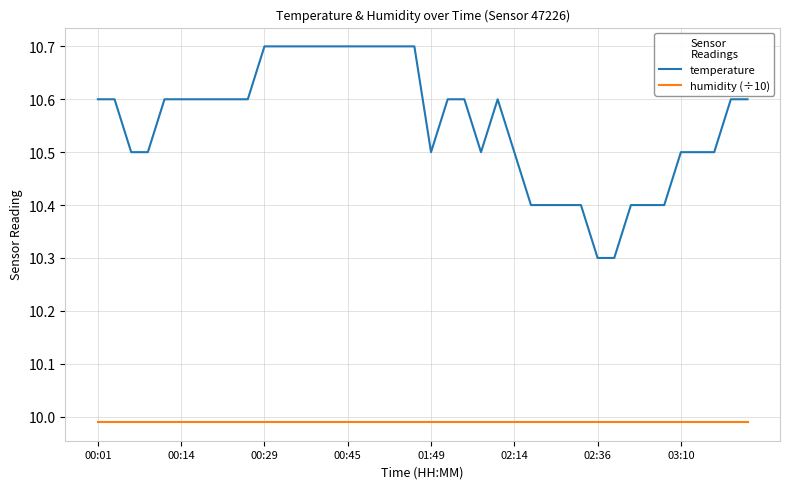

How many lines are shown in the chart?

2